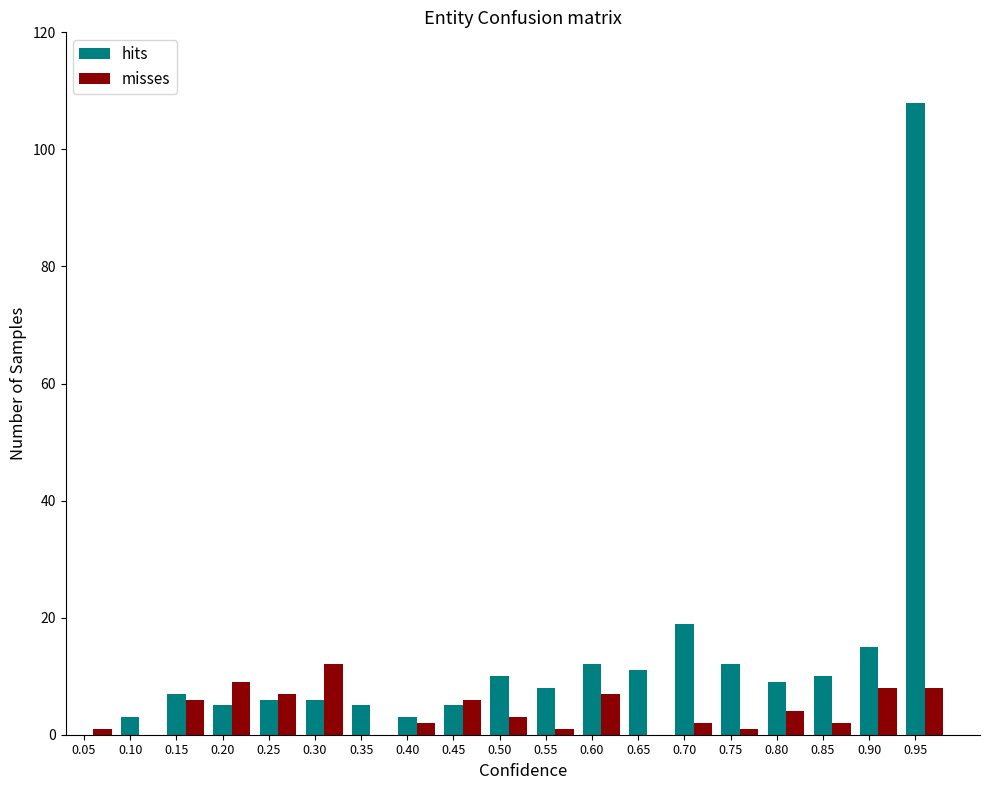

Between 0.10 and 0.15, which series saw the biggest shift?

misses